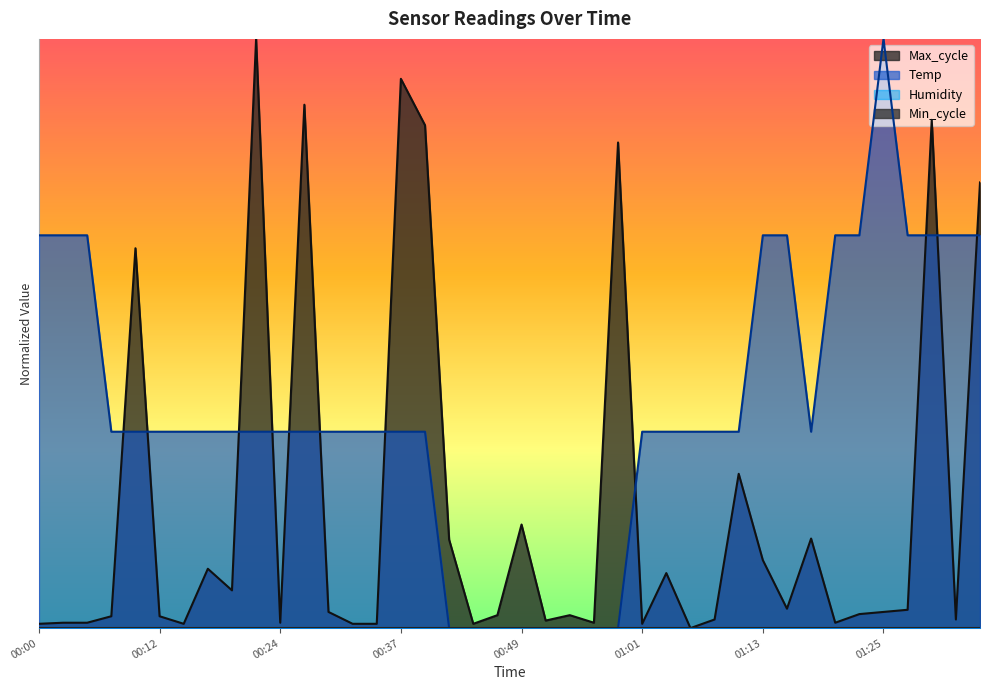

The Max_cycle series shows 0.0 at 01:08. True or false?

True